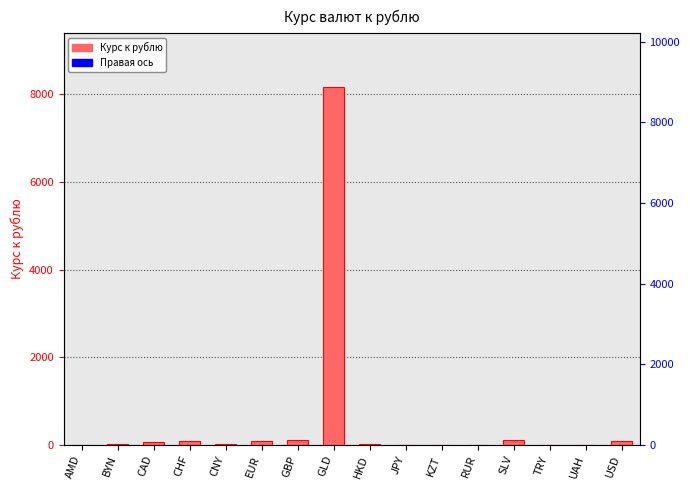

What is the label of the 6th bar from the left?

EUR